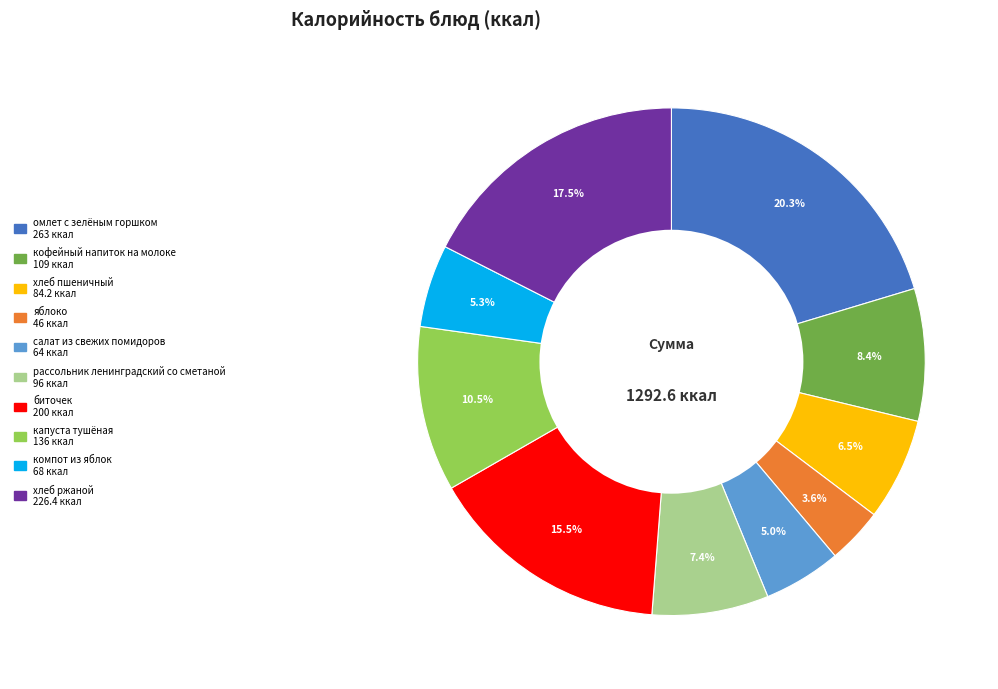

Which slice is the largest?

омлет с зелёным горшком